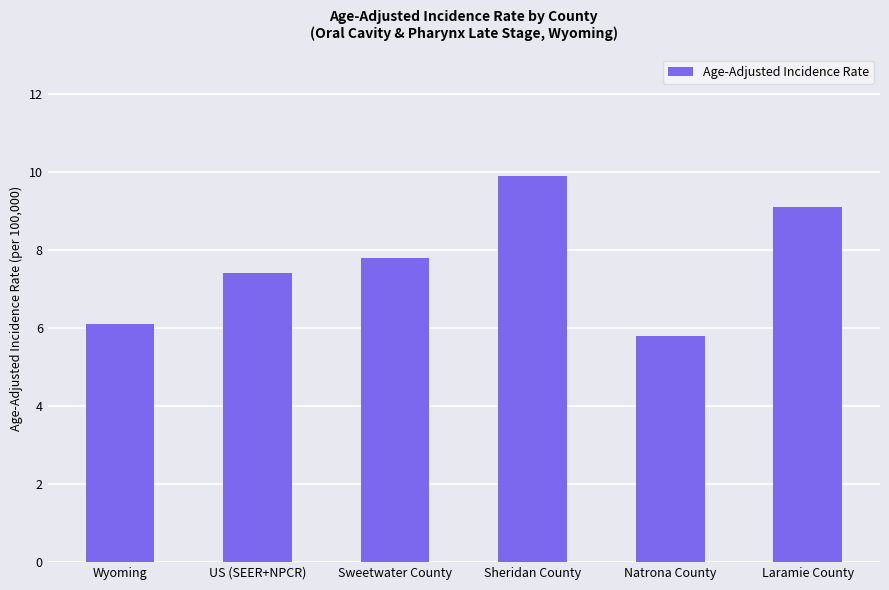

Is it true that the value at Wyoming is 3.2?

False